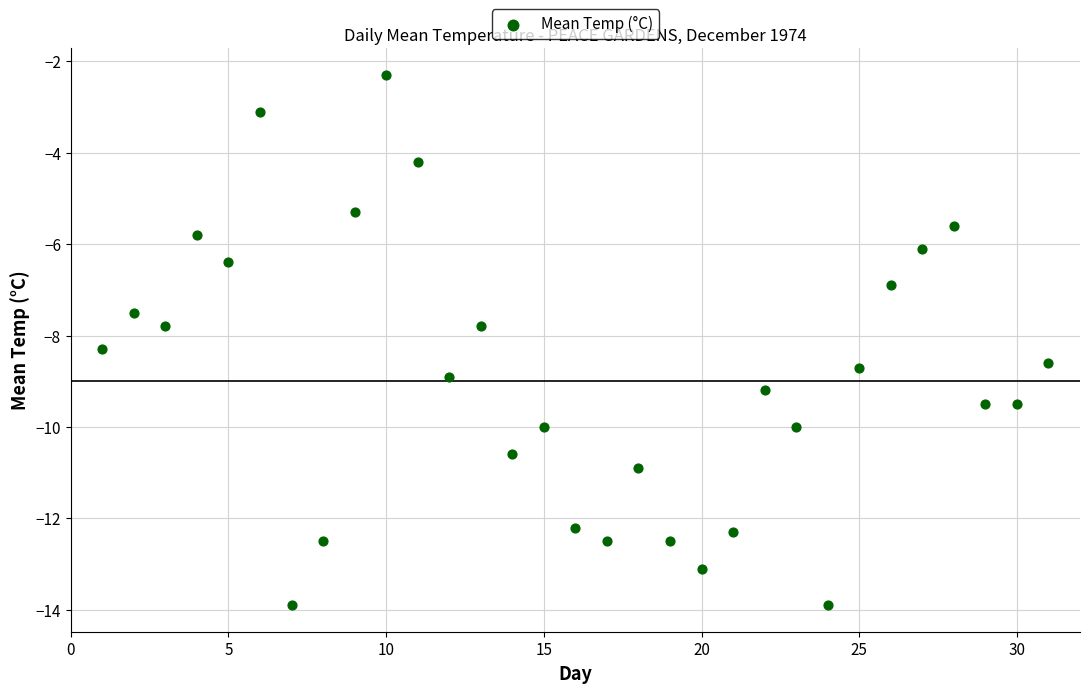

What is the range of X values (max minus min)?

30.0